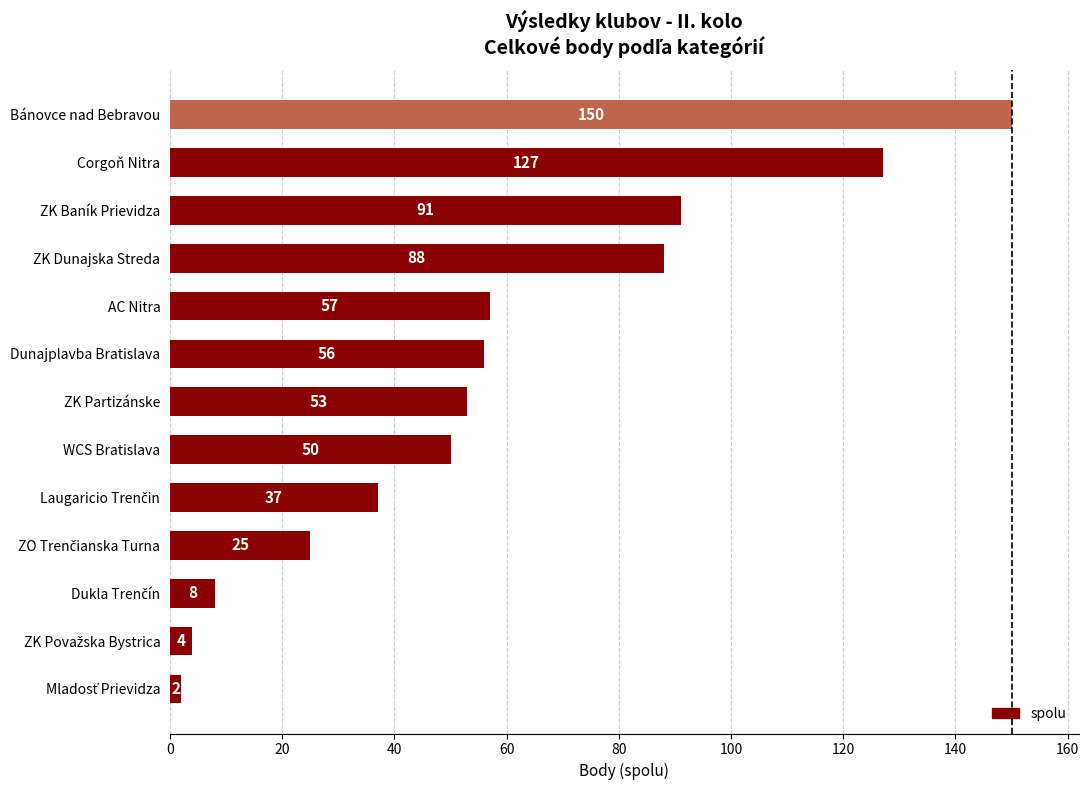

At which label is the value closest to 76?

ZK Dunajska Streda